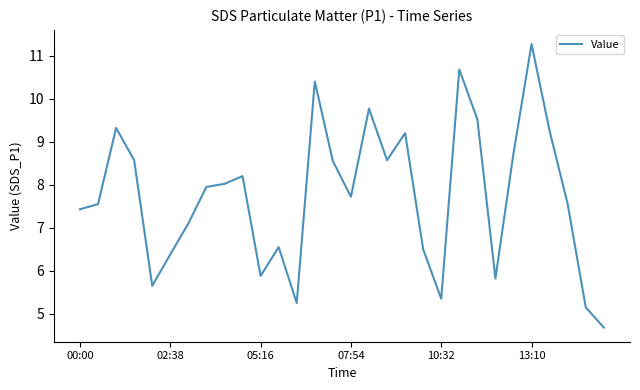

What is the greatest value displayed?

11.3